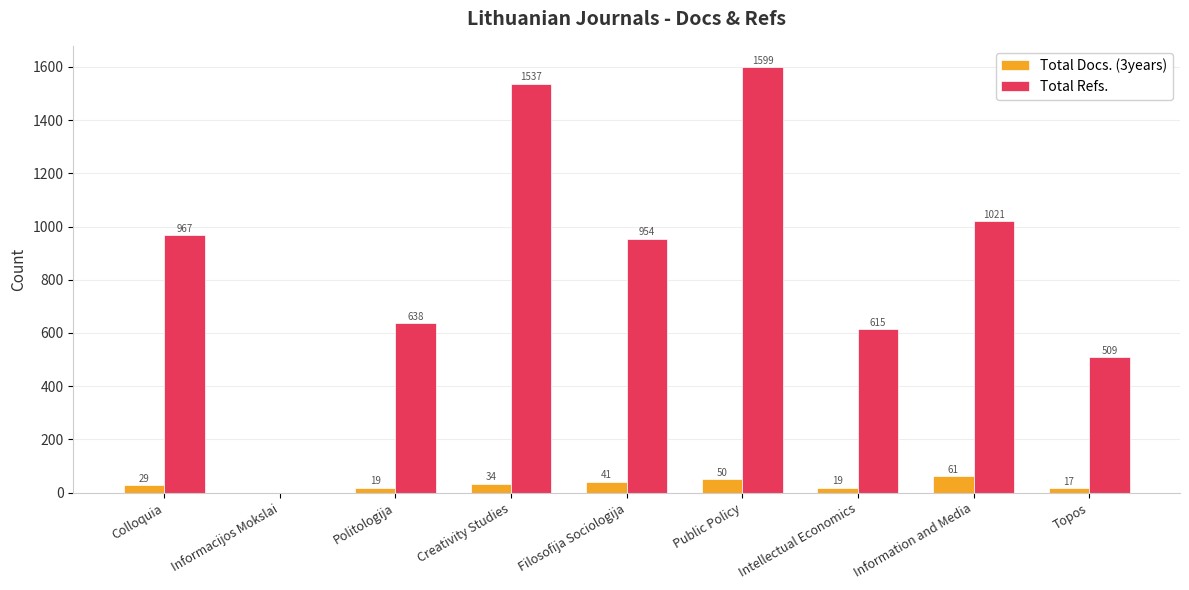

Reading left to right, list all the values displayed in this chart.

Total Docs. (3years): Colloquia=29	Informacijos Mokslai=0	Politologija=19	Creativity Studies=34	Filosofija Sociologija=41	Public Policy=50	Intellectual Economics=19	Information and Media=61	Topos=17
Total Refs.: Colloquia=967	Informacijos Mokslai=0	Politologija=638	Creativity Studies=1537	Filosofija Sociologija=954	Public Policy=1599	Intellectual Economics=615	Information and Media=1021	Topos=509